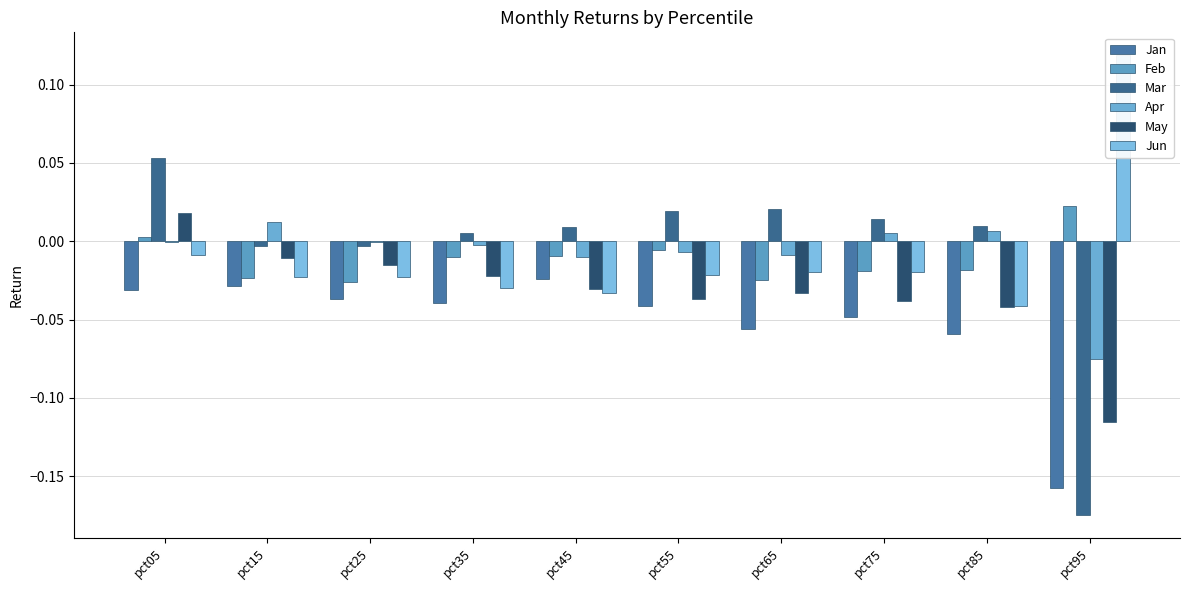

Between pct15 and pct45, which is larger?

pct45